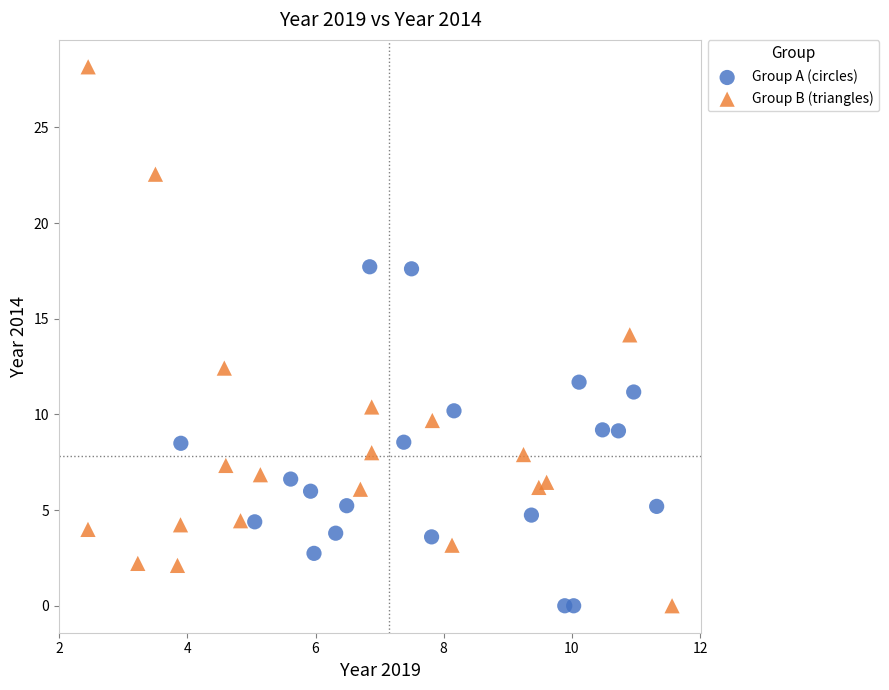

Which series has the largest Y range (max minus min)?

Group B (triangles)